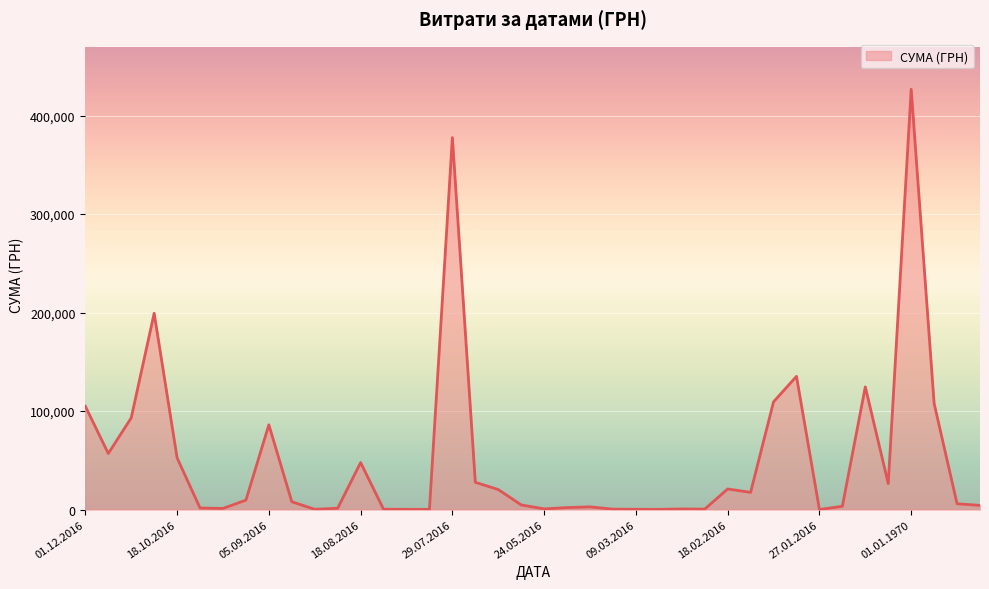

Is this an area chart (filled region under the line)?

Yes